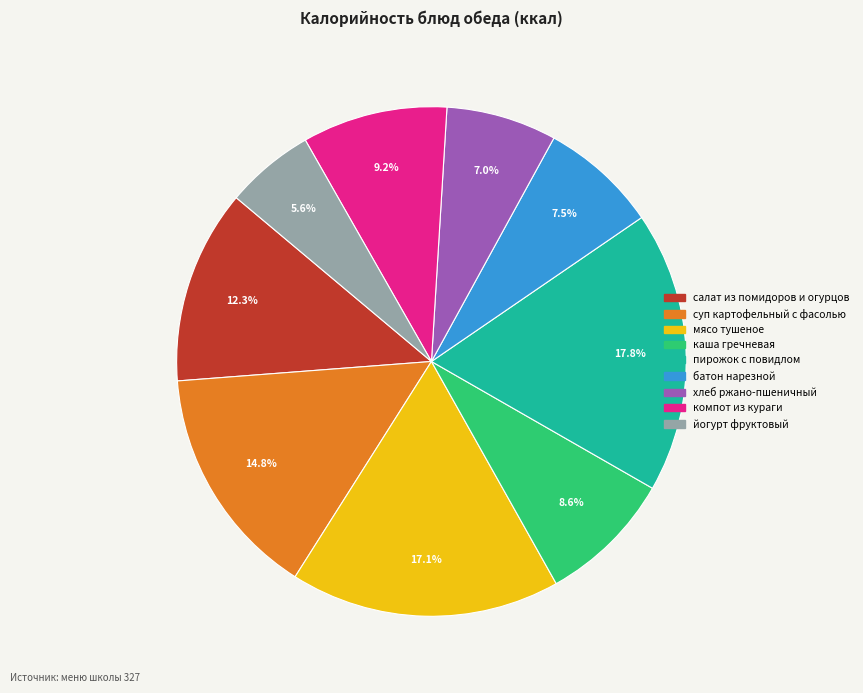

Is there any slice that represents more than half of the pie?

No